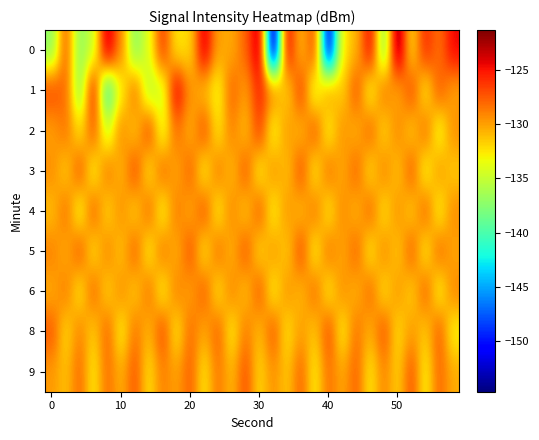

Which series has the largest total across all categories?

5